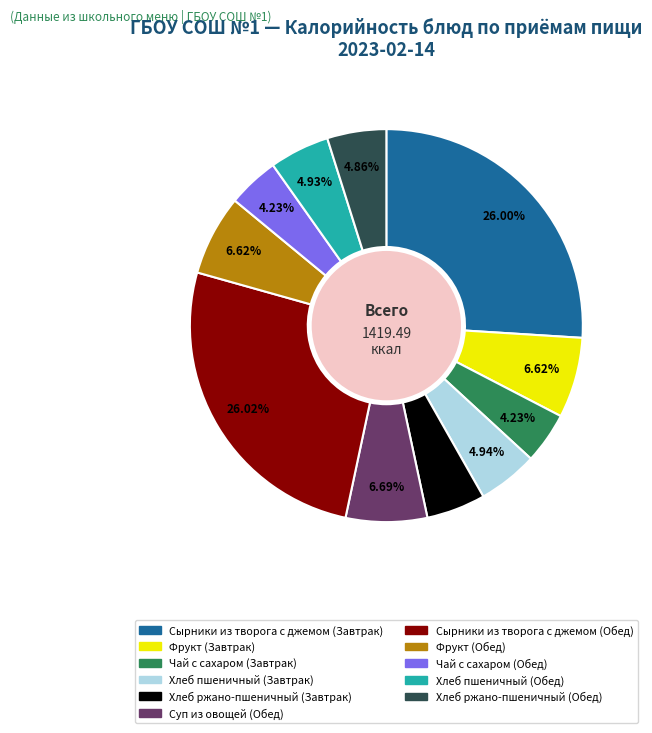

Approximately how many times larger is the value at Суп из овощей (Обед) compared to Хлеб пшеничный (Обед)?

1.4